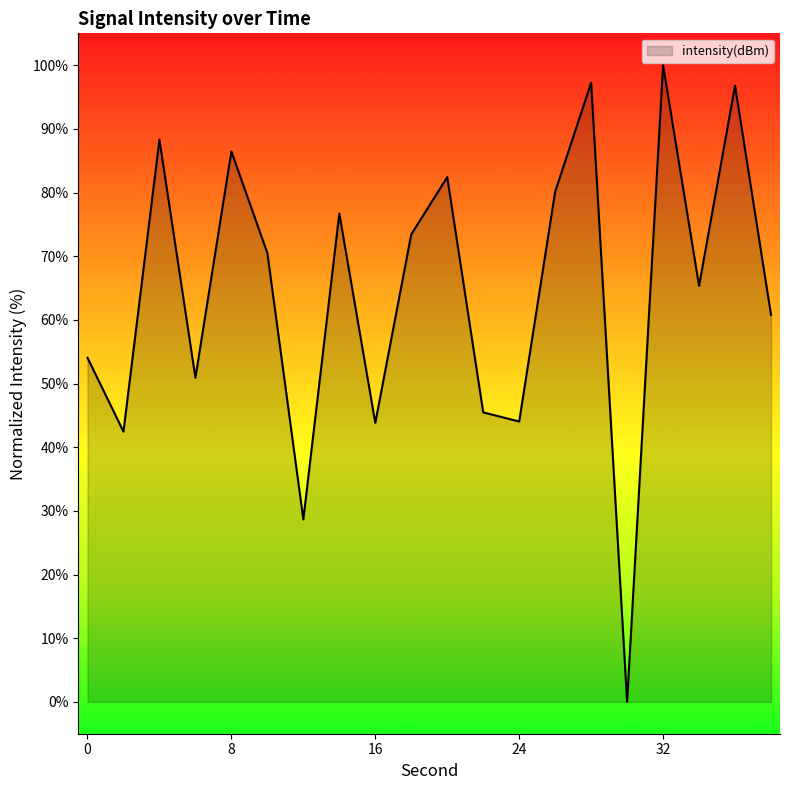

How many interior local peaks (higher than both neighbors) does the data have?

7